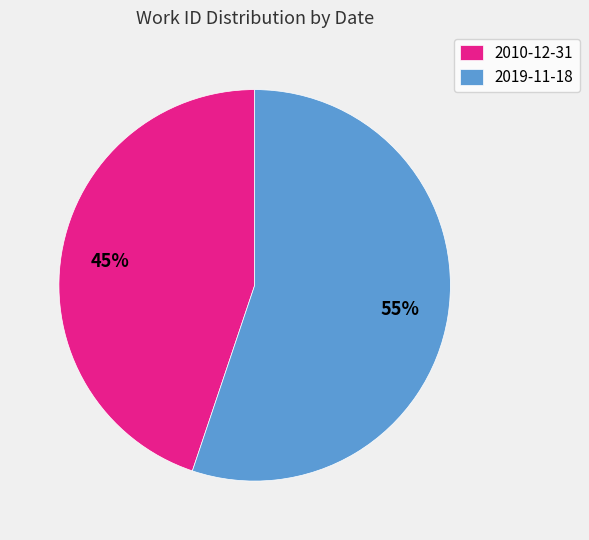

What is the largest slice in the pie chart?

2019-11-18